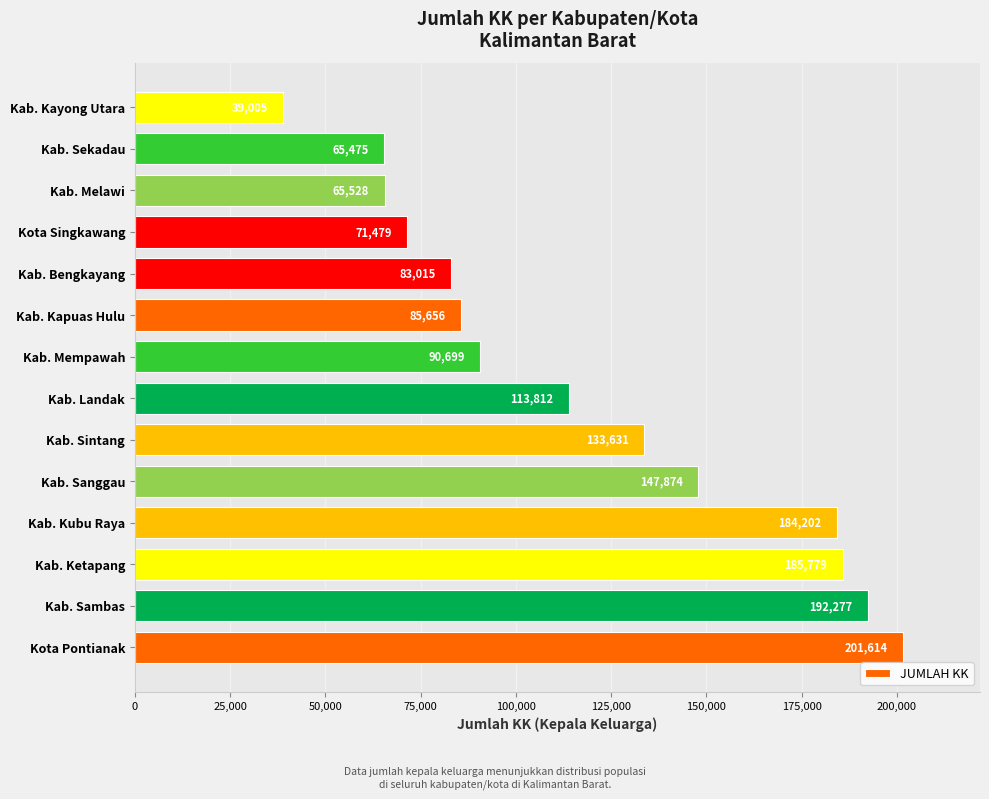

Which category has the lowest value across all series?

Kab. Kayong Utara